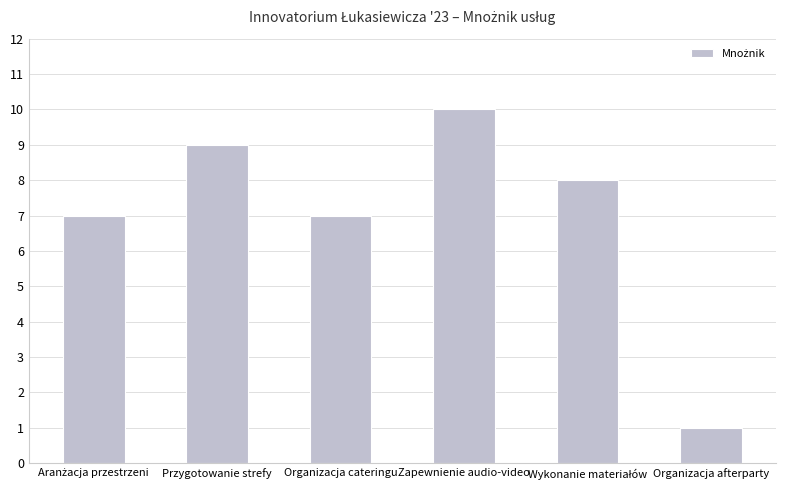

What is the difference between the maximum and minimum values?

9